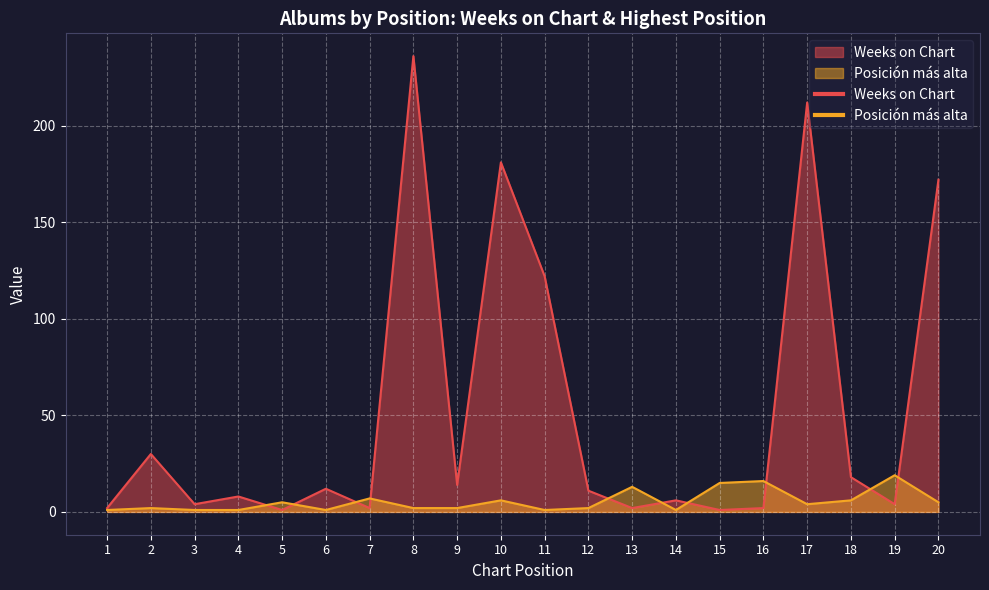

How many intersections are there between Posicion mas alta and Weeks on Chart?

10